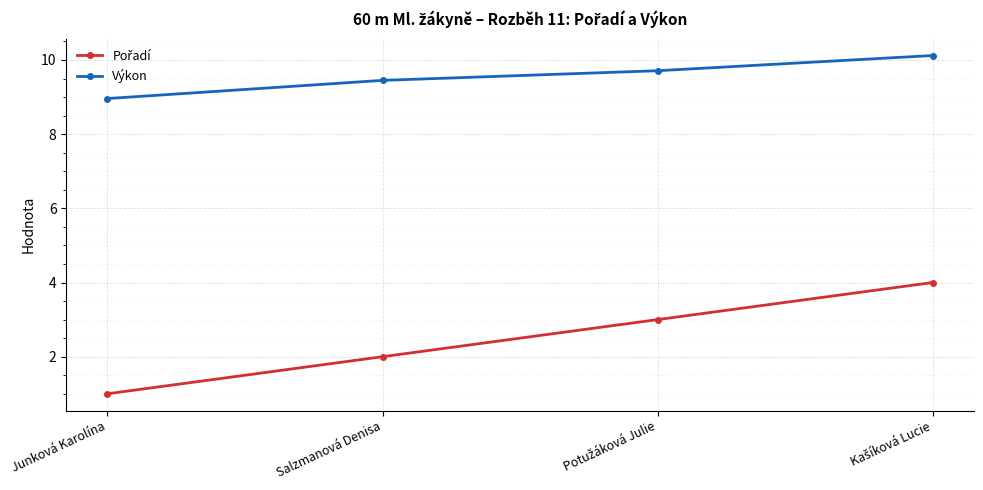

How many values in the Výkon series are below 9?

1